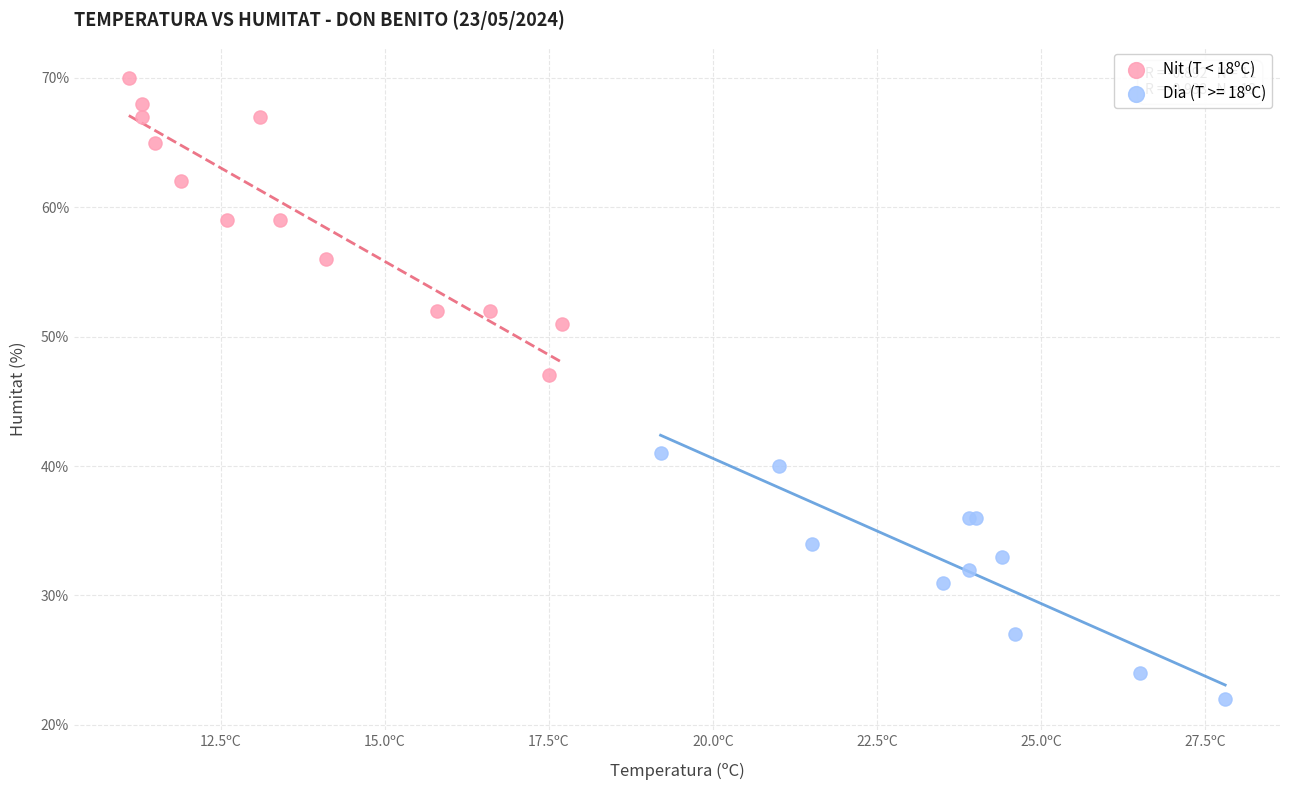

Which series has the widest spread of Y values?

Nit (T < 18ºC)